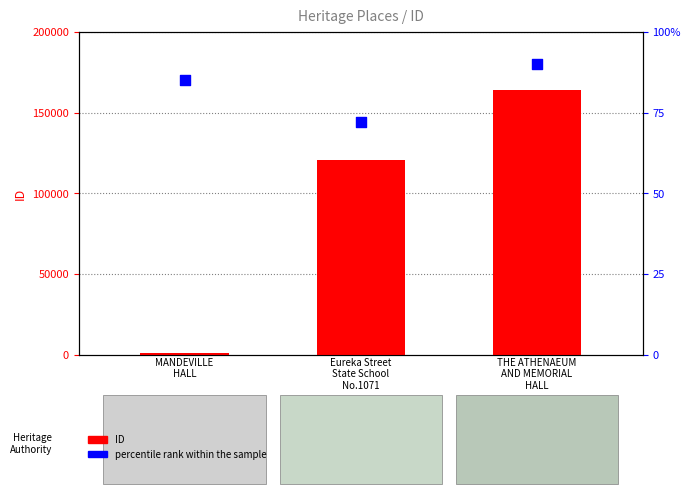

Which series reaches the maximum Y coordinate?

ID